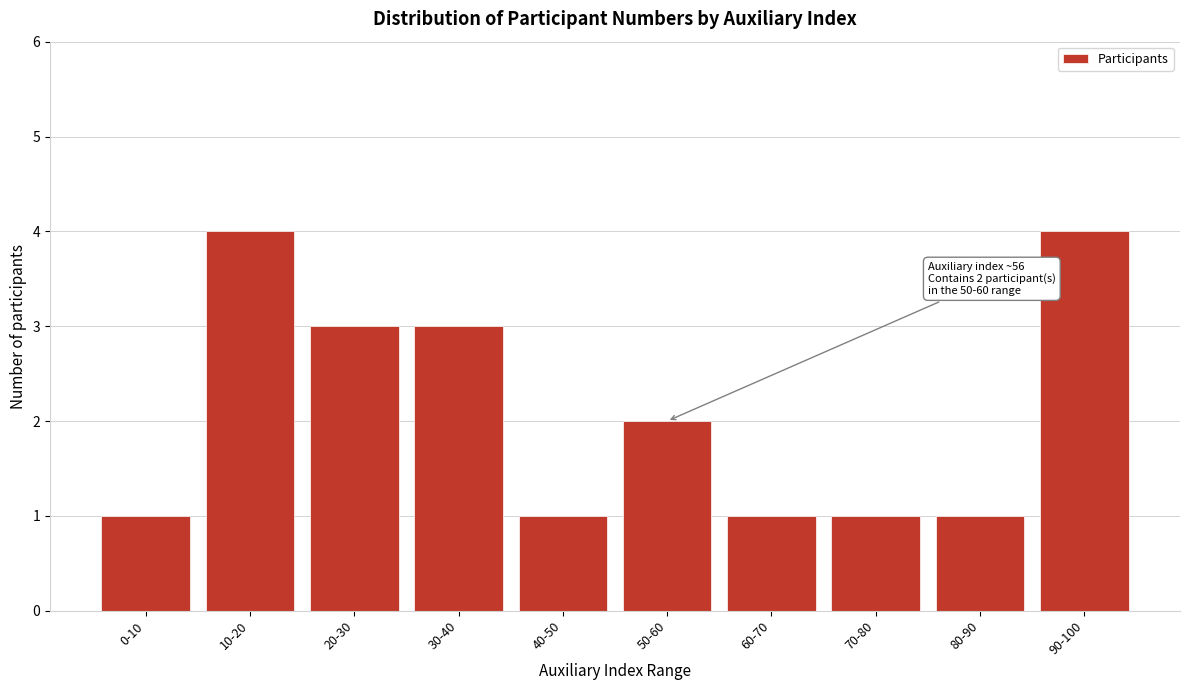

Reading left to right, transcribe all the data shown in this chart.

0-10=1	10-20=4	20-30=3	30-40=3	40-50=1	50-60=2	60-70=1	70-80=1	80-90=1	90-100=4